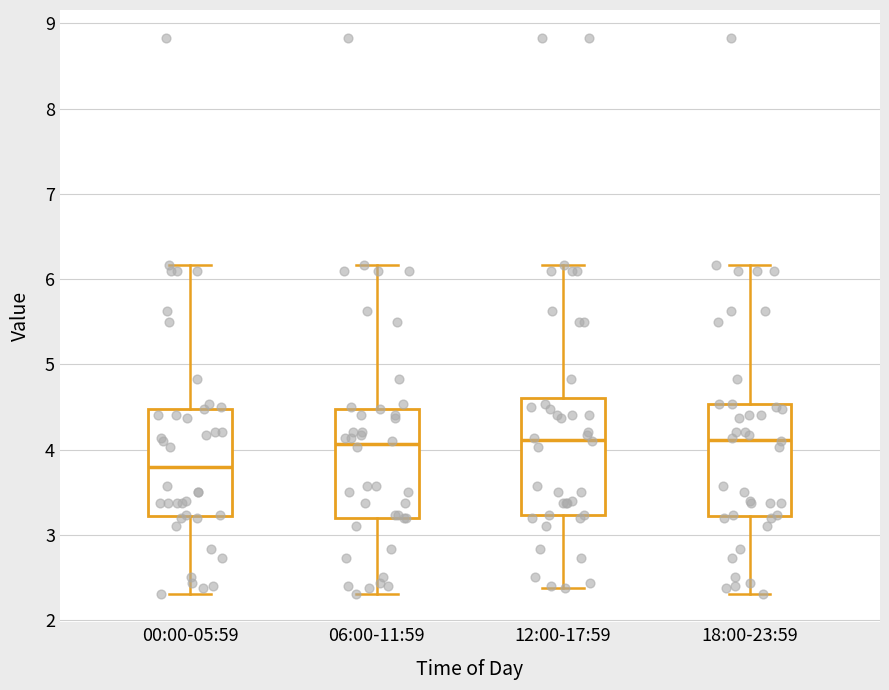

Reading left to right, read every box against the y-axis: the position of its median line, the range the box covers, and the ends of its whiskers. The values are not printed on the chart, so give them approximately, as read against the axis.

00:00-05:59: median 3.8, box 3.2 to 4.5, whiskers 2.3 to 6.2
06:00-11:59: median 4.1, box 3.2 to 4.5, whiskers 2.3 to 6.2
12:00-17:59: median 4.1, box 3.2 to 4.6, whiskers 2.4 to 6.2
18:00-23:59: median 4.1, box 3.2 to 4.5, whiskers 2.3 to 6.2